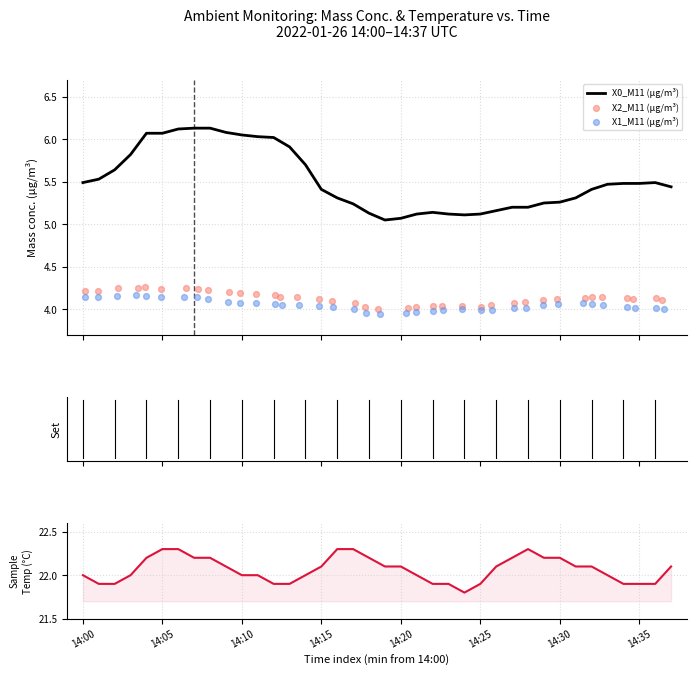

Which series contains the highest Y value?

Sample Temp (°C)